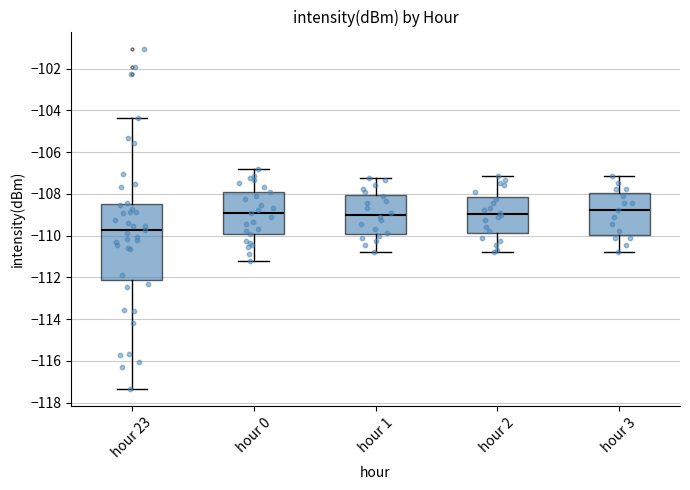

Reading left to right, read every box against the y-axis: the position of its median line, the range the box covers, and the ends of its whiskers. The values are not printed on the chart, so give them approximately, as read against the axis.

hour 23: median -109.8, box -112.2 to -108.6, whiskers -117.4 to -104.4
hour 0: median -109.0, box -110.0 to -108.0, whiskers -111.2 to -106.8
hour 1: median -109.0, box -110.0 to -108.0, whiskers -110.8 to -107.2
hour 2: median -109.0, box -109.8 to -108.2, whiskers -110.8 to -107.2
hour 3: median -108.8, box -110.0 to -108.0, whiskers -110.8 to -107.2